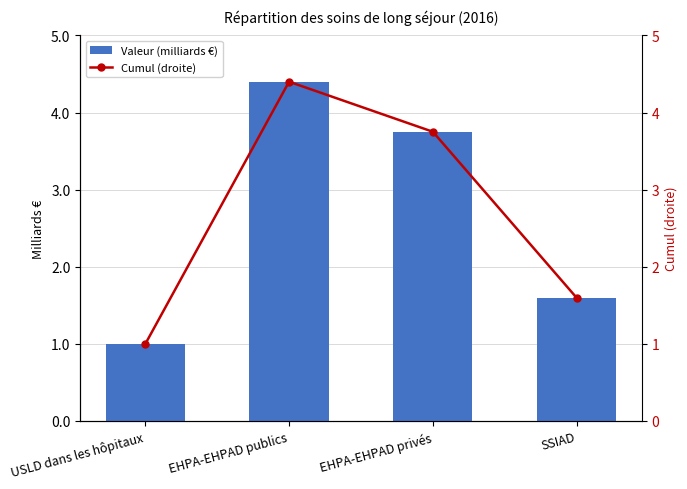

At which category is the sum across all series the highest?

EHPA-EHPAD publics